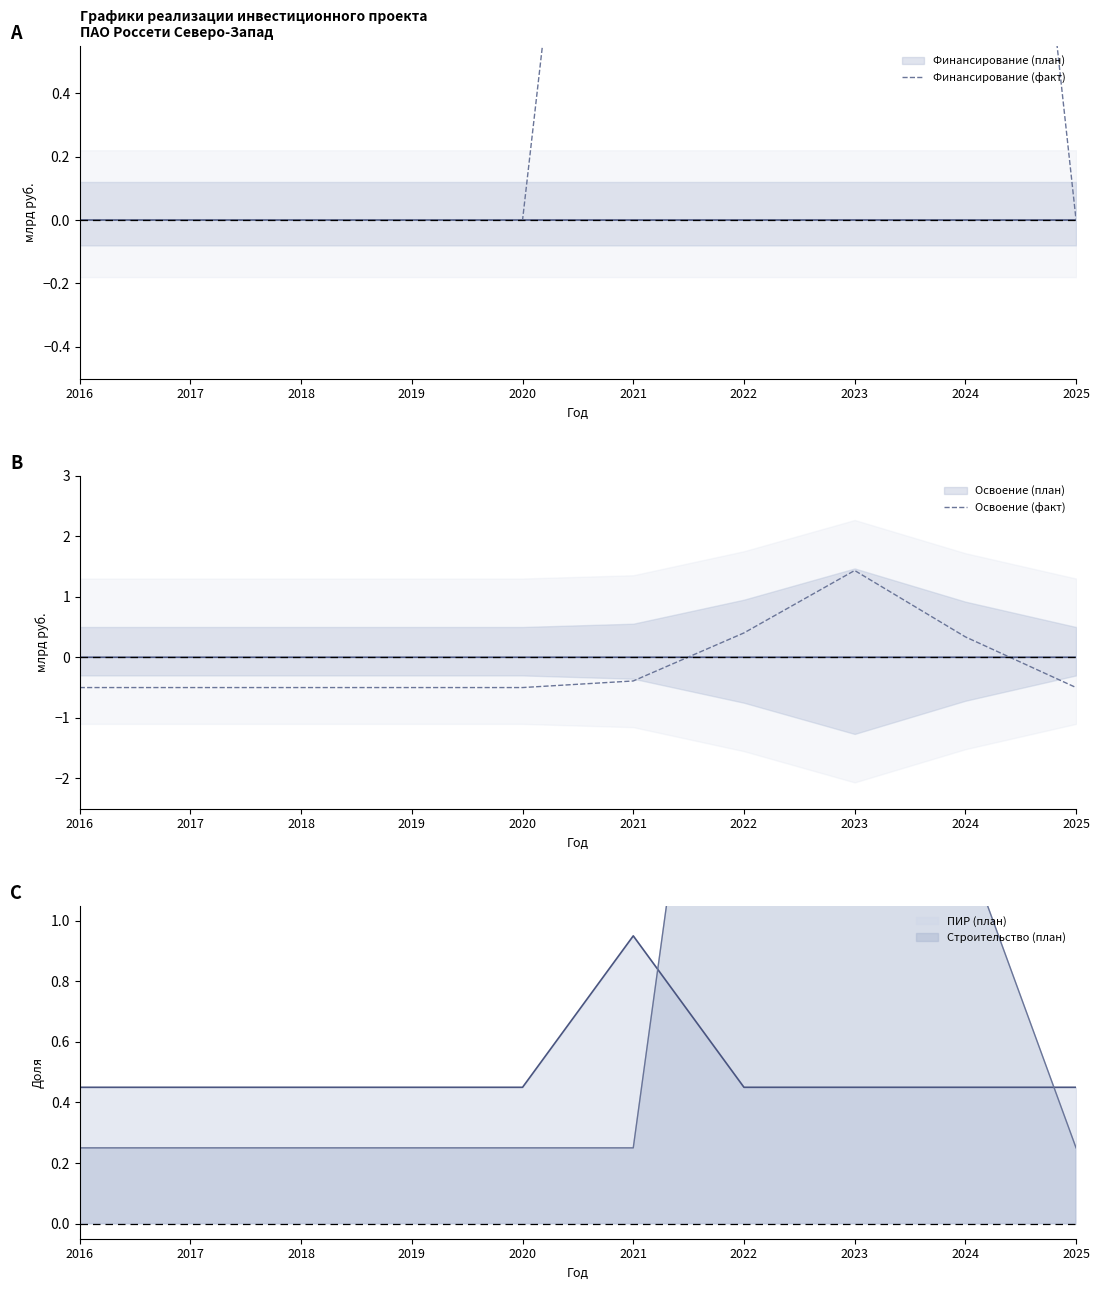

Is it true that Освоение (факт) equals -0.8 at 2018?

False